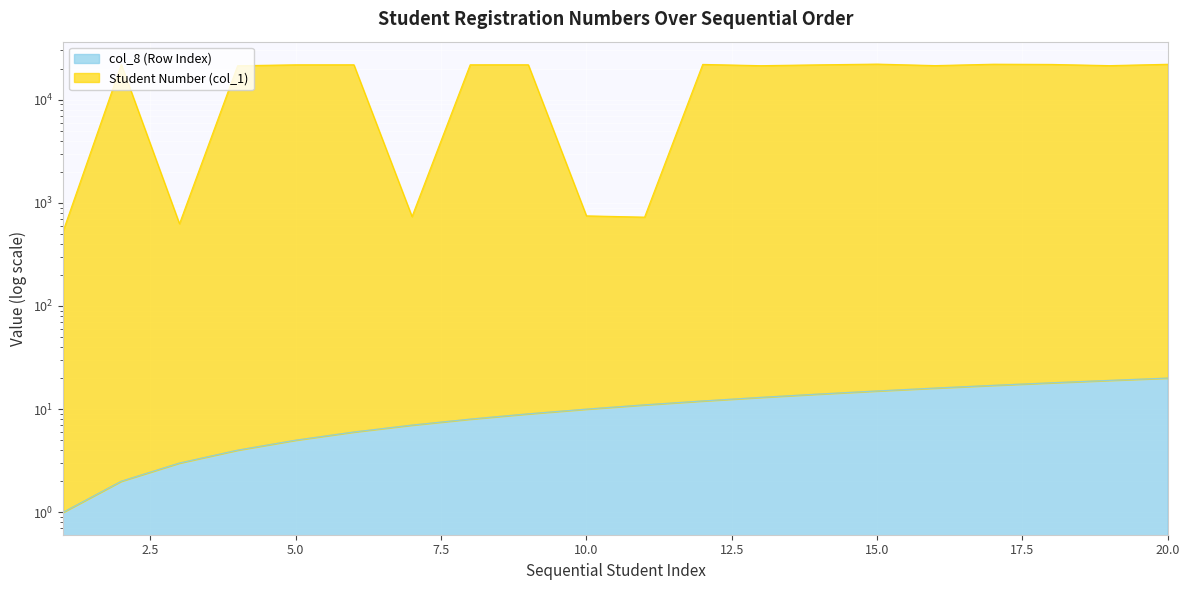

What is the value of the Student Number (col_1) point at the 15th from the left?

22136